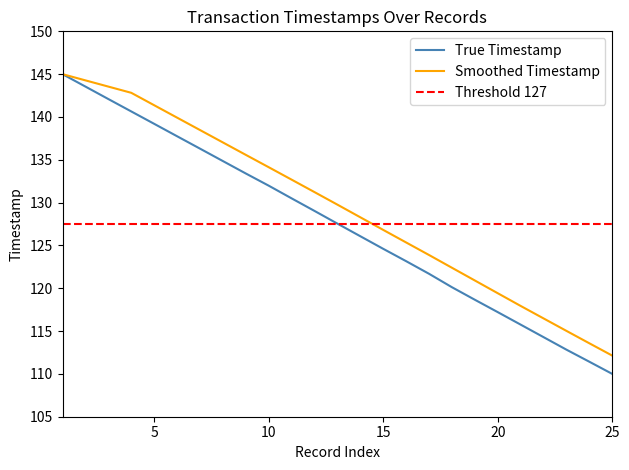

What is the highest value of the Smoothed Timestamp series?

145.0